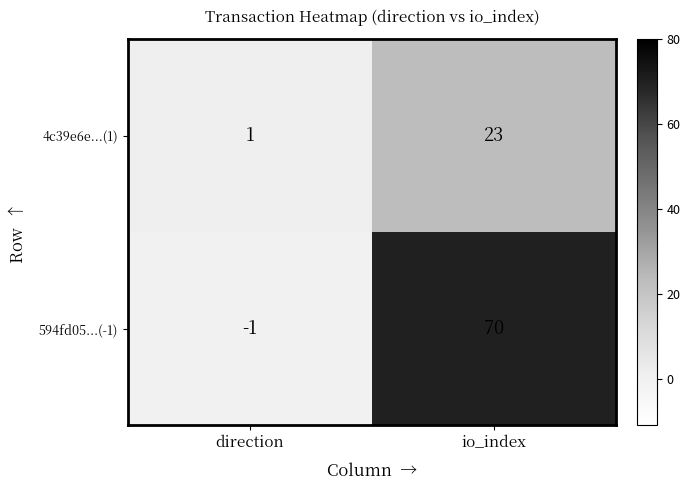

What is the greatest value displayed?

70